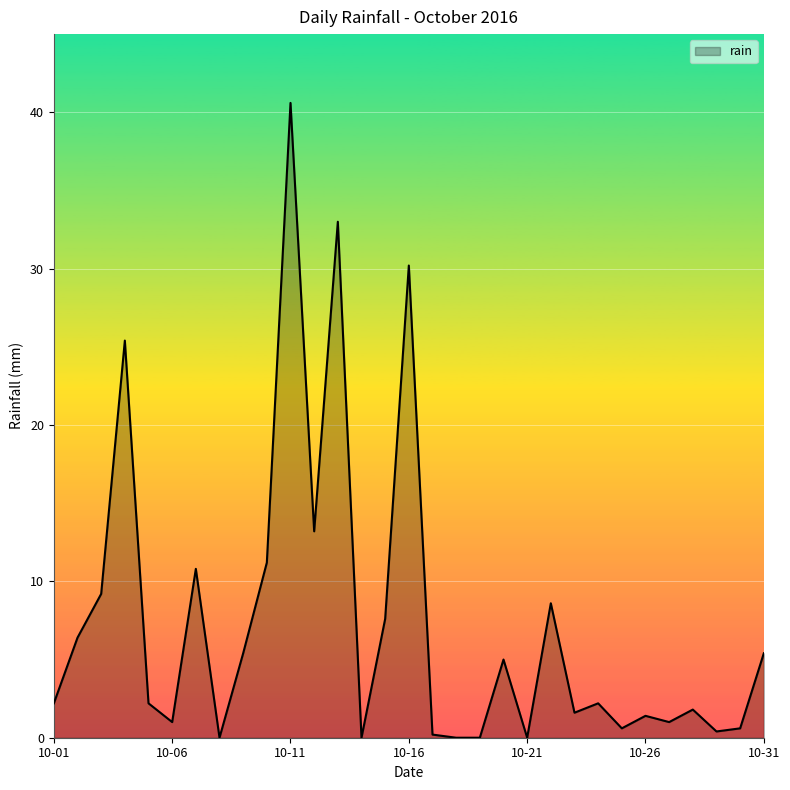

What is the difference between the maximum and minimum values?

40.6